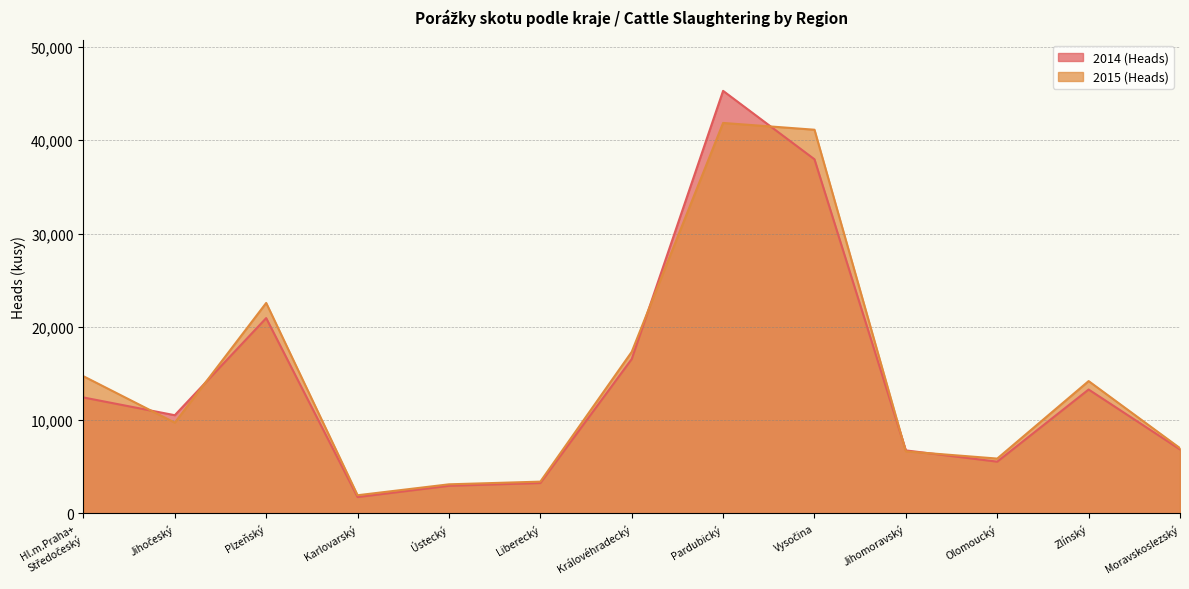

The 2014 (Heads) series shows 70780 at Pardubický. True or false?

False